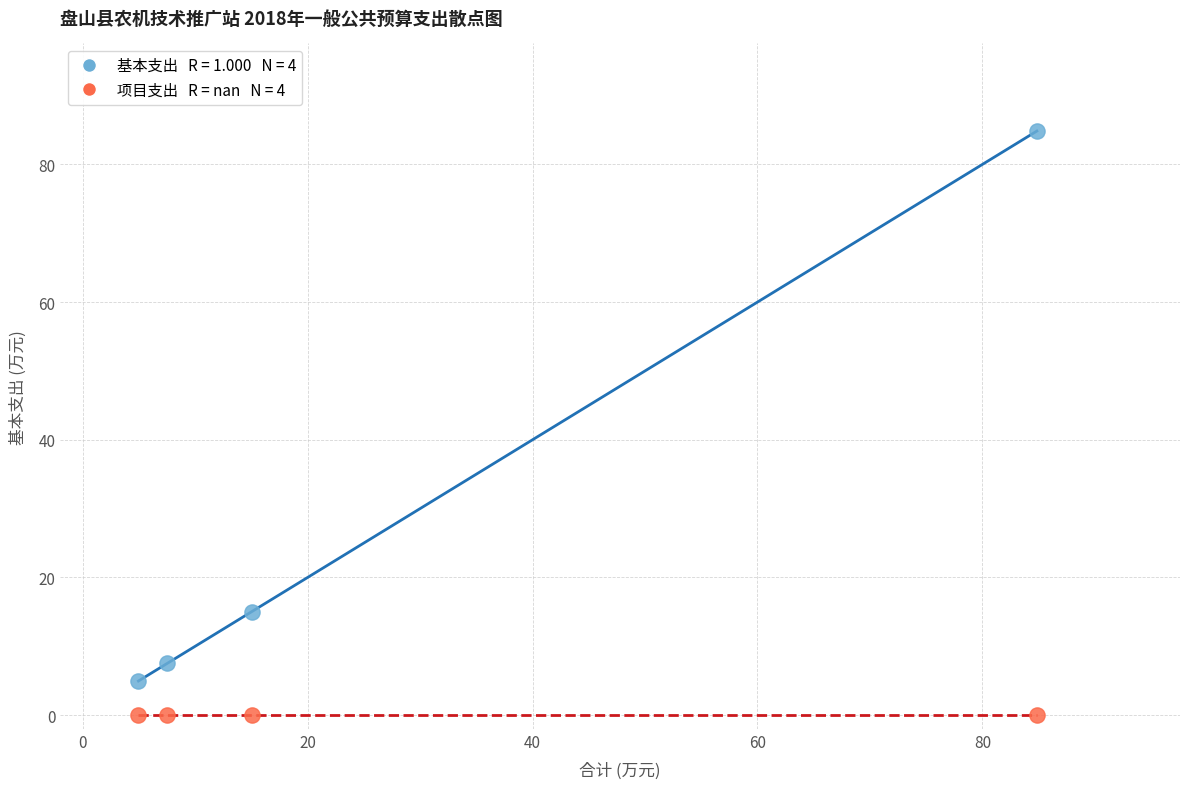

Across all series, what Y value is closest to 42?

15.0